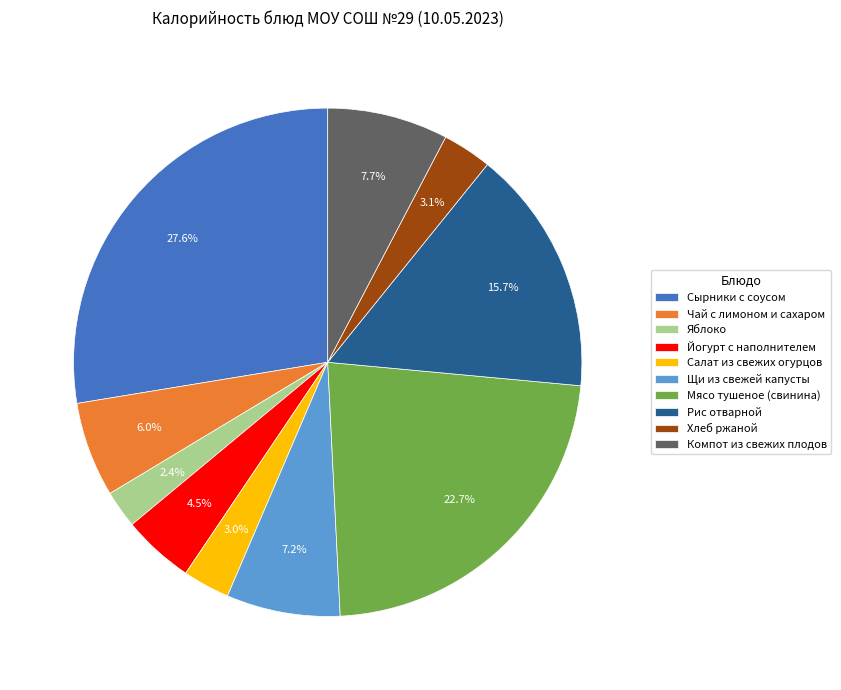

To the nearest percent, what portion does Щи из свежей капусты represent?

7%